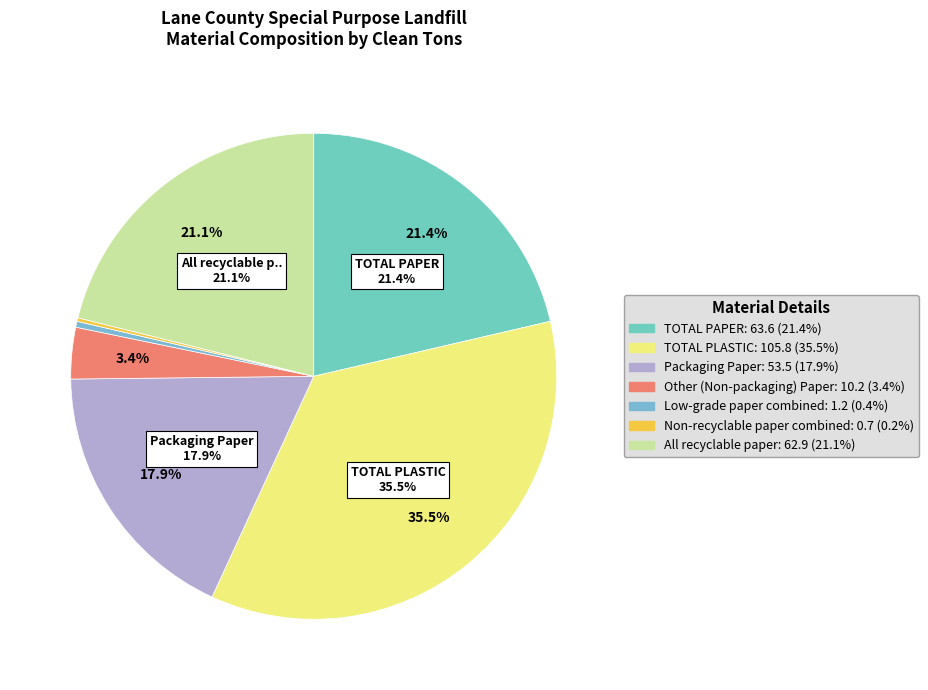

How many slices are in this pie chart?

7